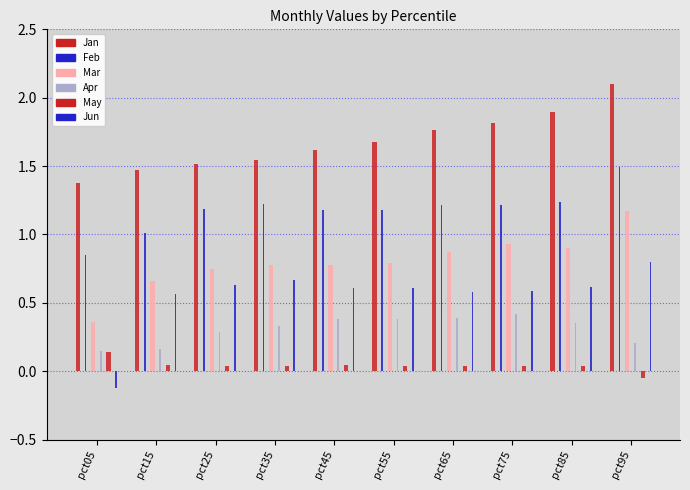

How many negative values does the Jun series have?

1